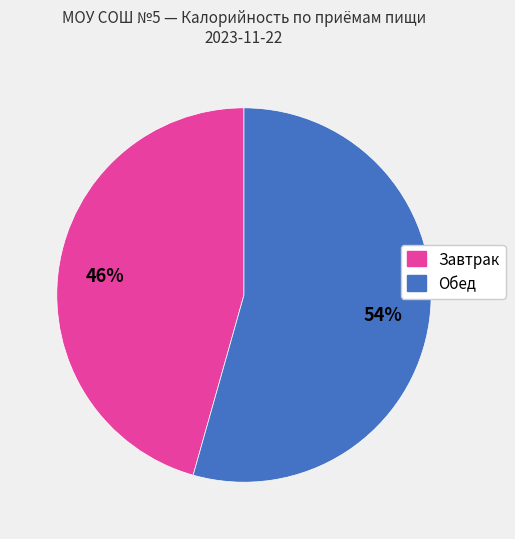

To the nearest percent, what is the average slice percentage?

50%